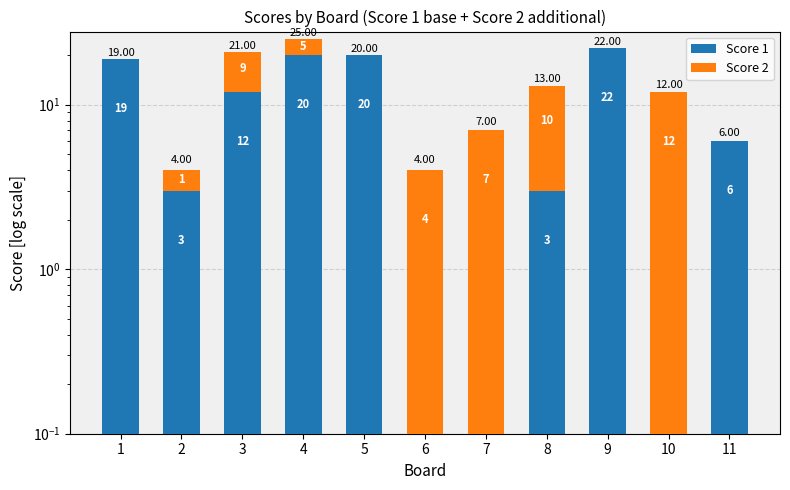

How many groups of bars are there?

11